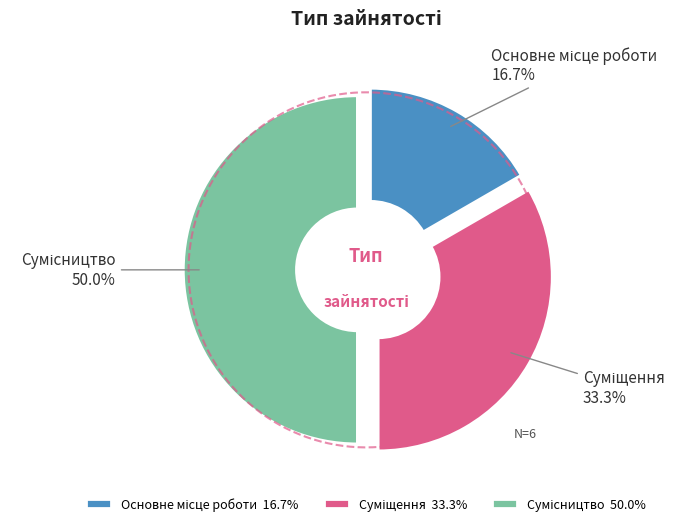

To the nearest percent, what portion does Основне місце роботи represent?

17%